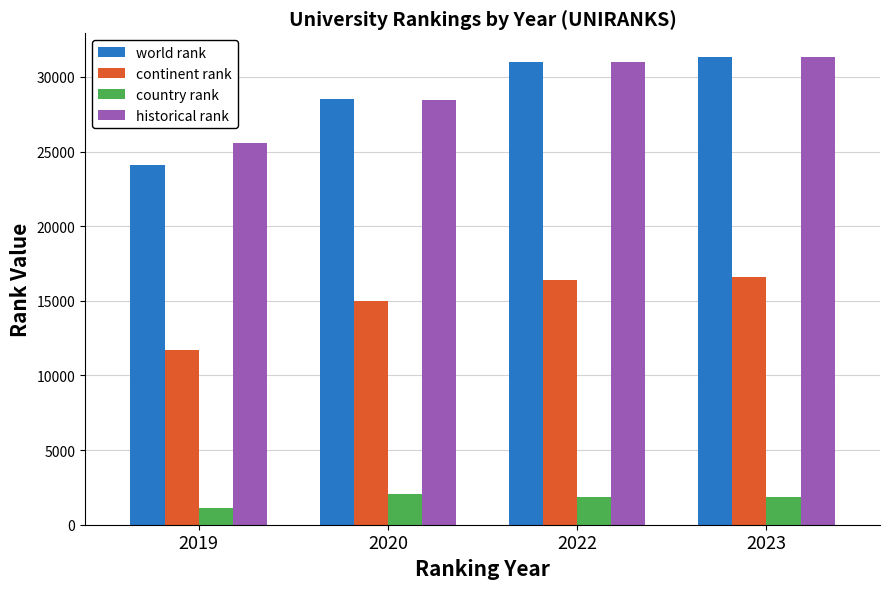

Where is historical rank nearest to the value 28479?

2020